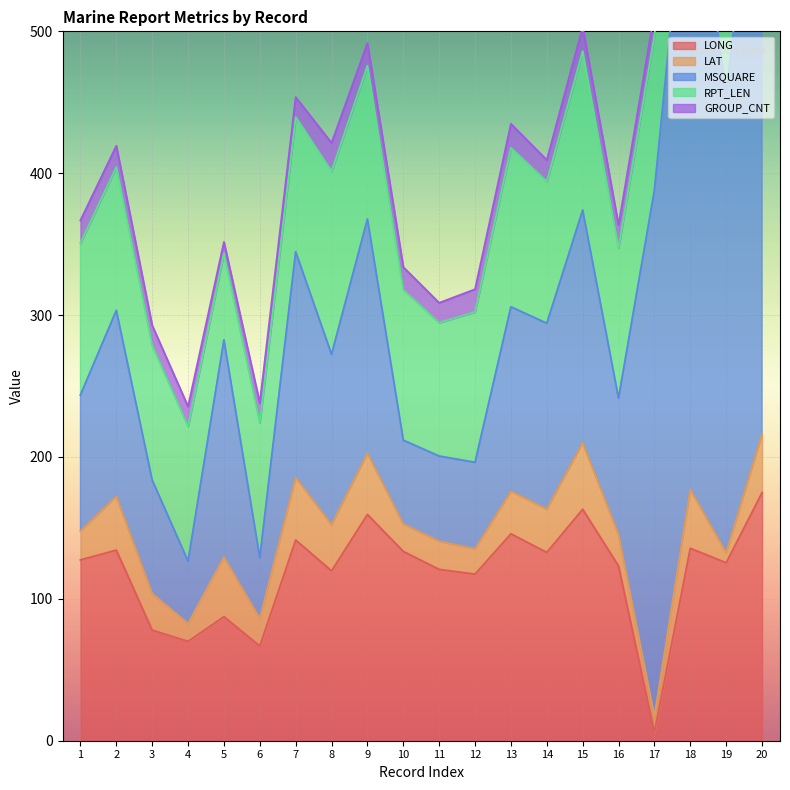

In LONG, how many points are higher than both neighbors (excluding endpoints)?

7